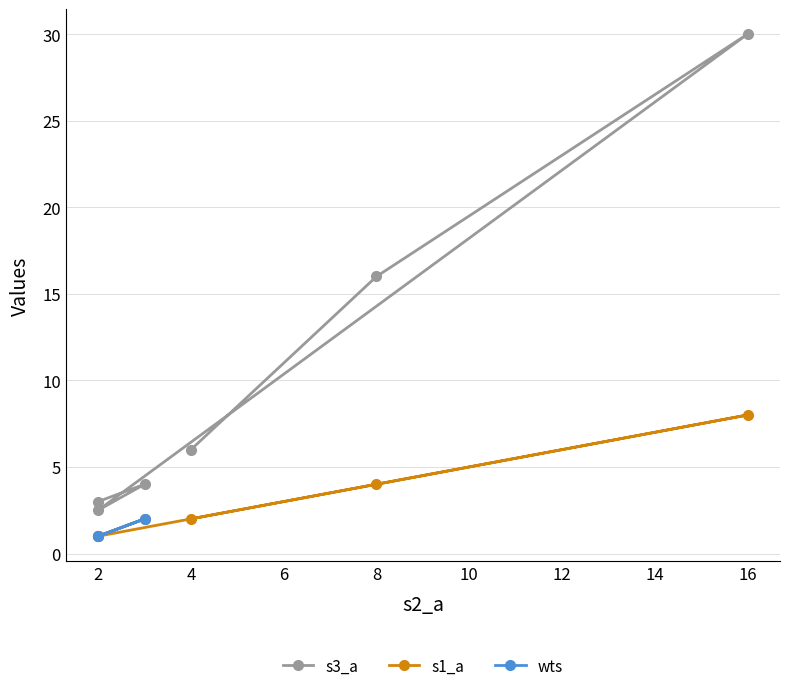

What is the sum of all values?

61.5